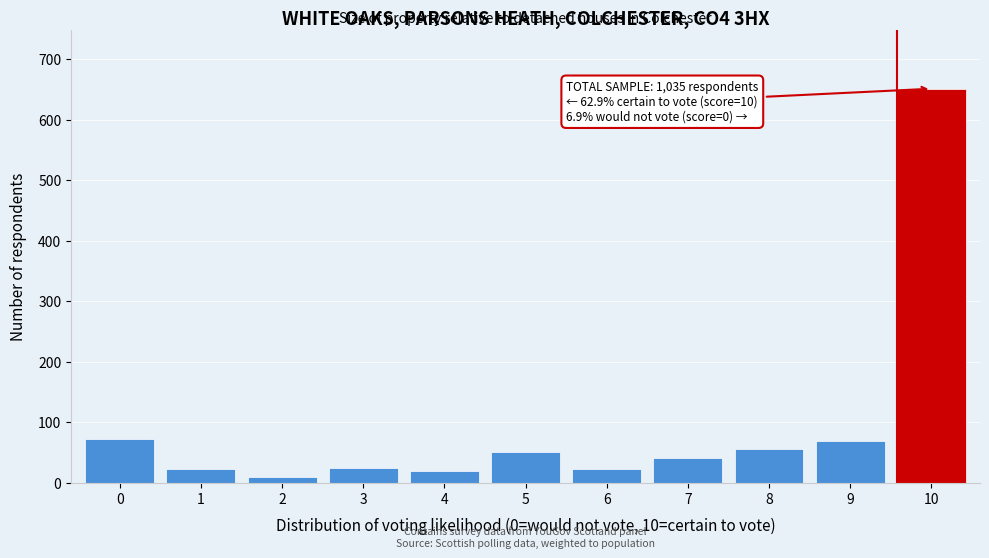

What is the change in value from 1 to 8?

+34